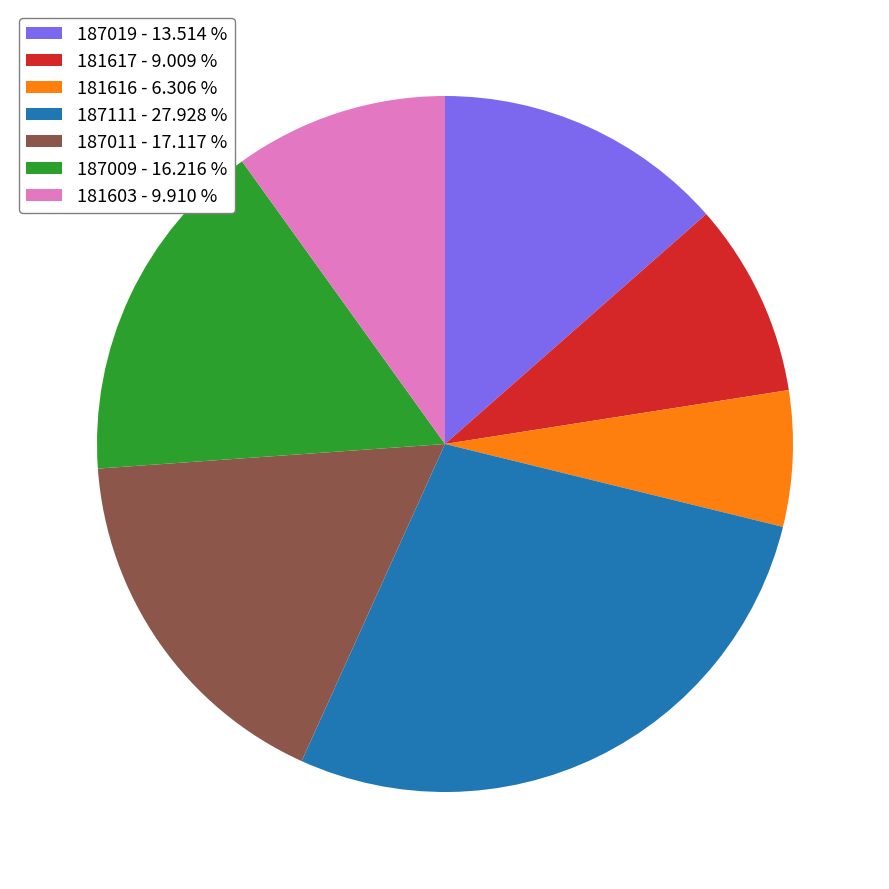

Between 187011 and 187019, which is larger?

187011